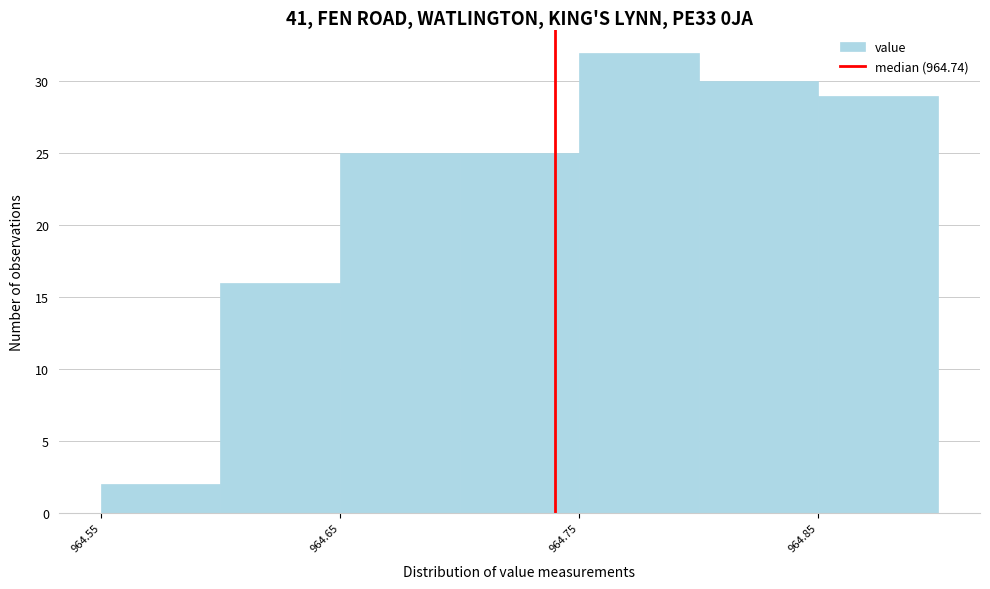

Reading left to right, list every bar in this chart as the range it spans on the x-axis followed by its height. The values are not printed on the chart, so give them approximately, as read against the axis.

964.55 to 964.60: 2
964.60 to 964.65: 16
964.65 to 964.70: 25
964.70 to 964.75: 25
964.75 to 964.80: 32
964.80 to 964.85: 30
964.85 to 964.90: 29